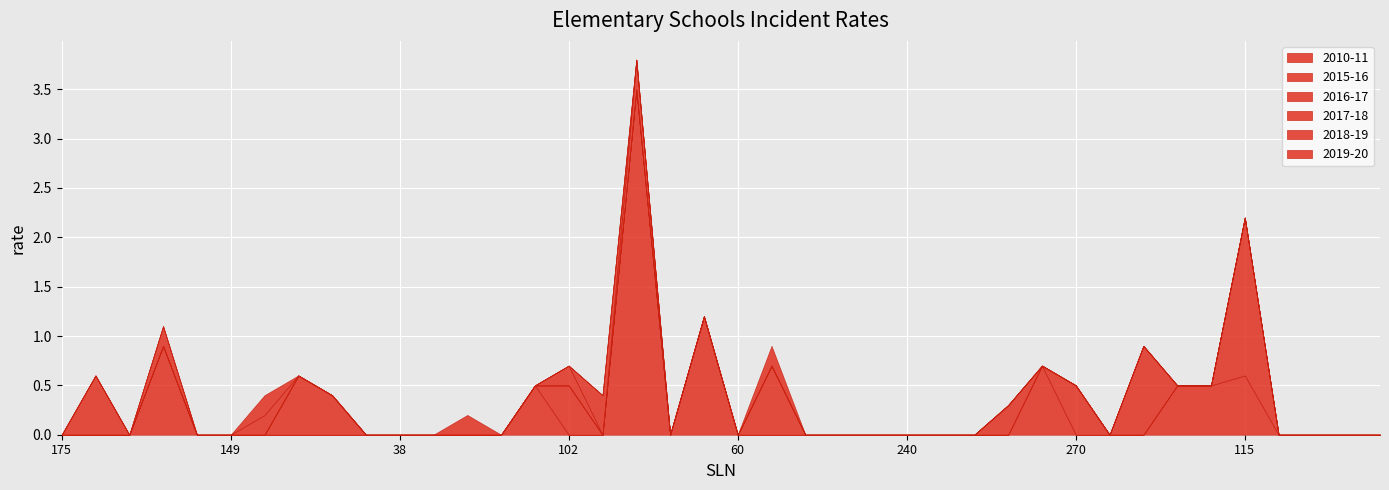

At how many categories does at least one series exceed 1?

3